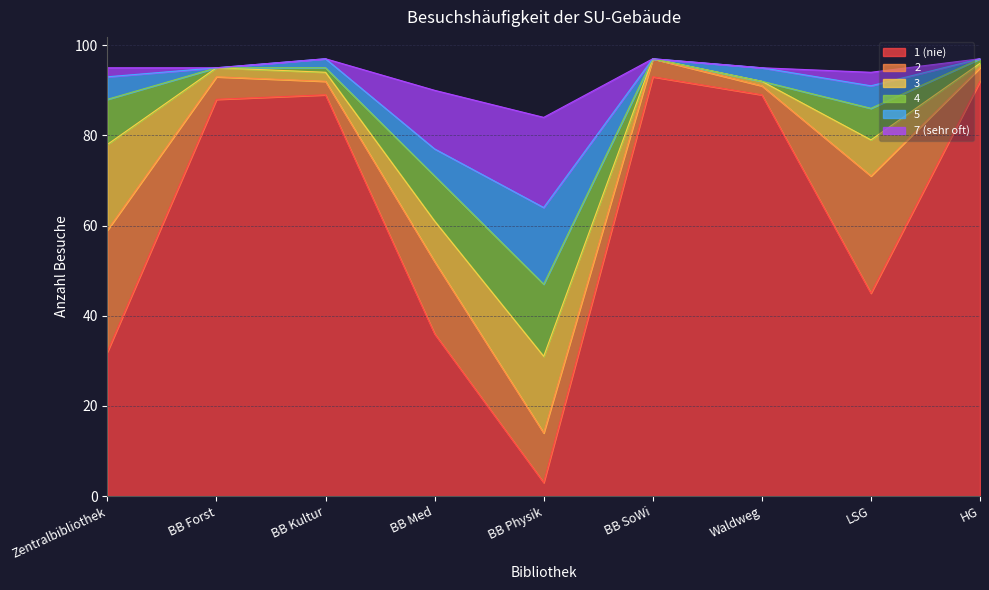

What is the difference between the maximum and second lowest values in the 4 series?

16